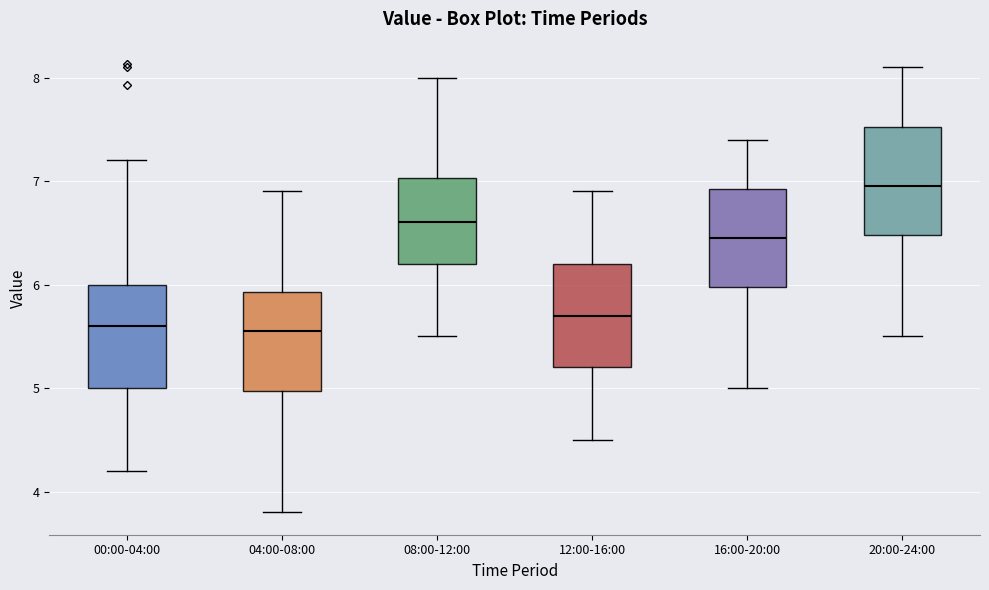

Which box's median line is the highest?

20:00-24:00